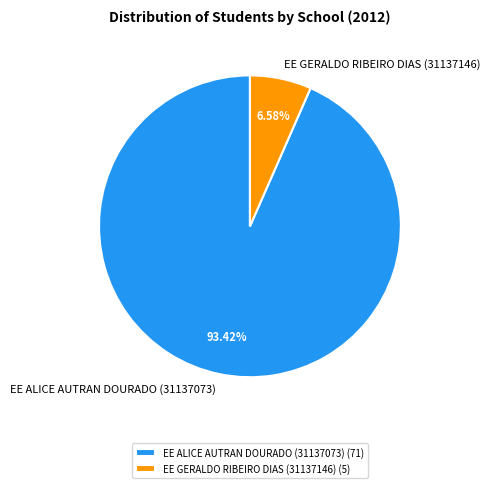

How many segments does this pie chart have?

2